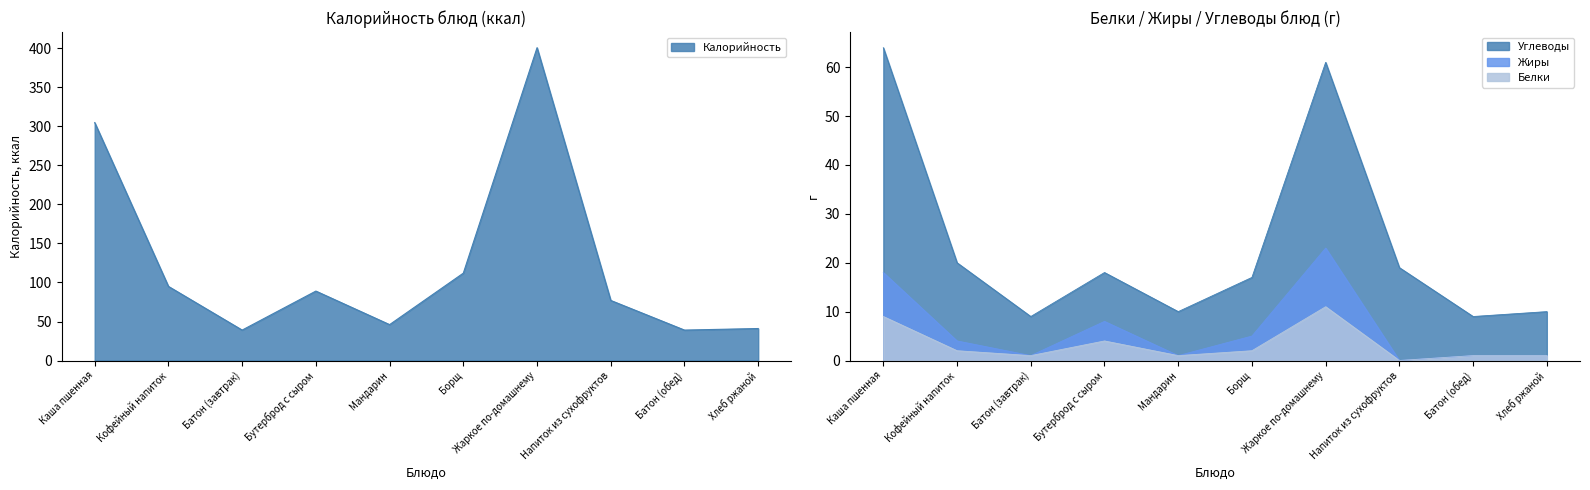

True or false: Углеводы has a value of 9 at Батон (завтрак).

True